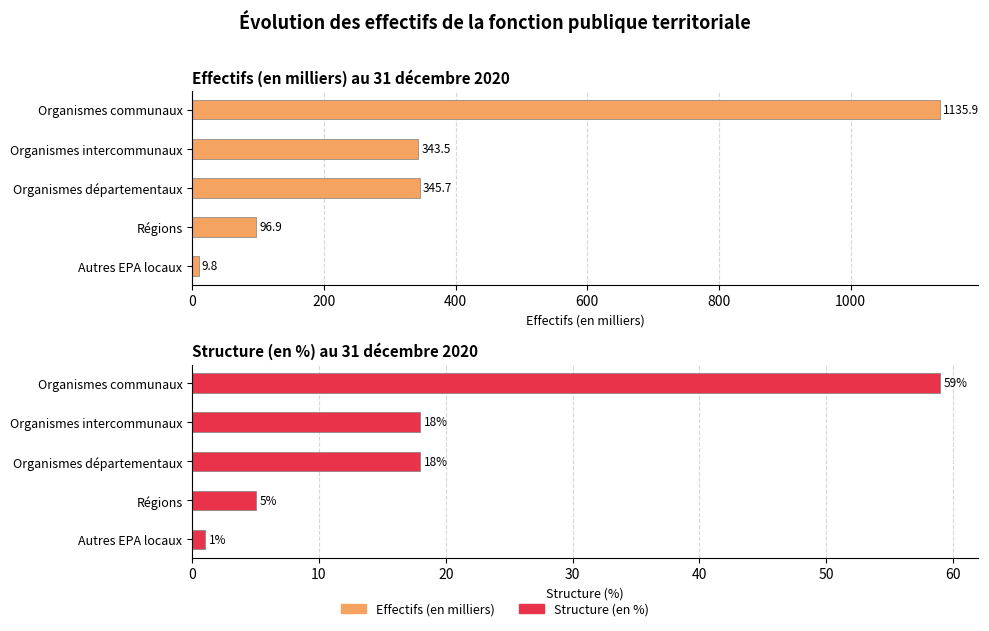

At how many categories does at least one series exceed 188?

3